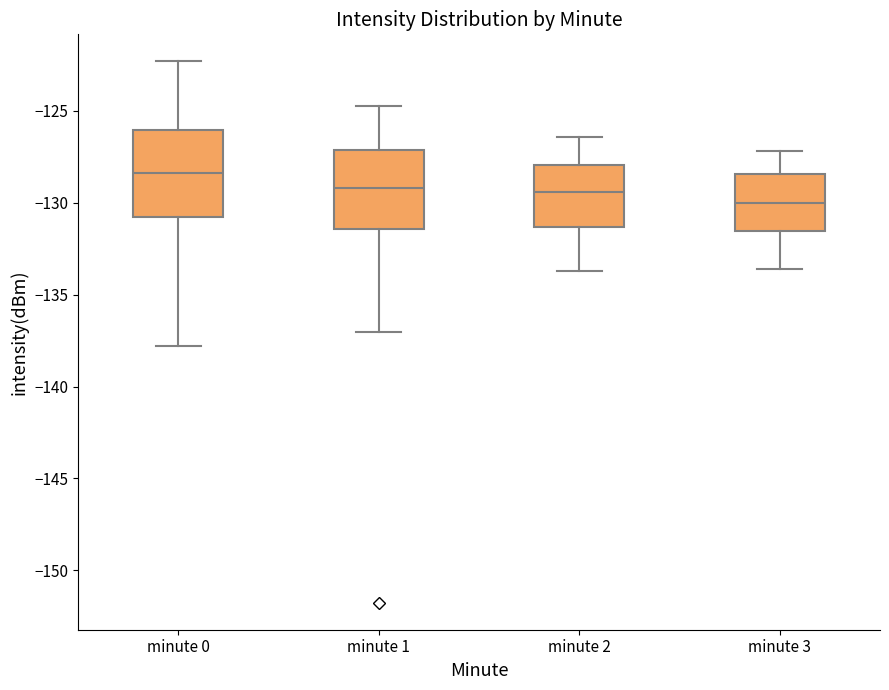

Where does the median line of the box for minute 3 sit on the y-axis? The values are not printed on the chart, so give them approximately, as read against the axis.

-130.0